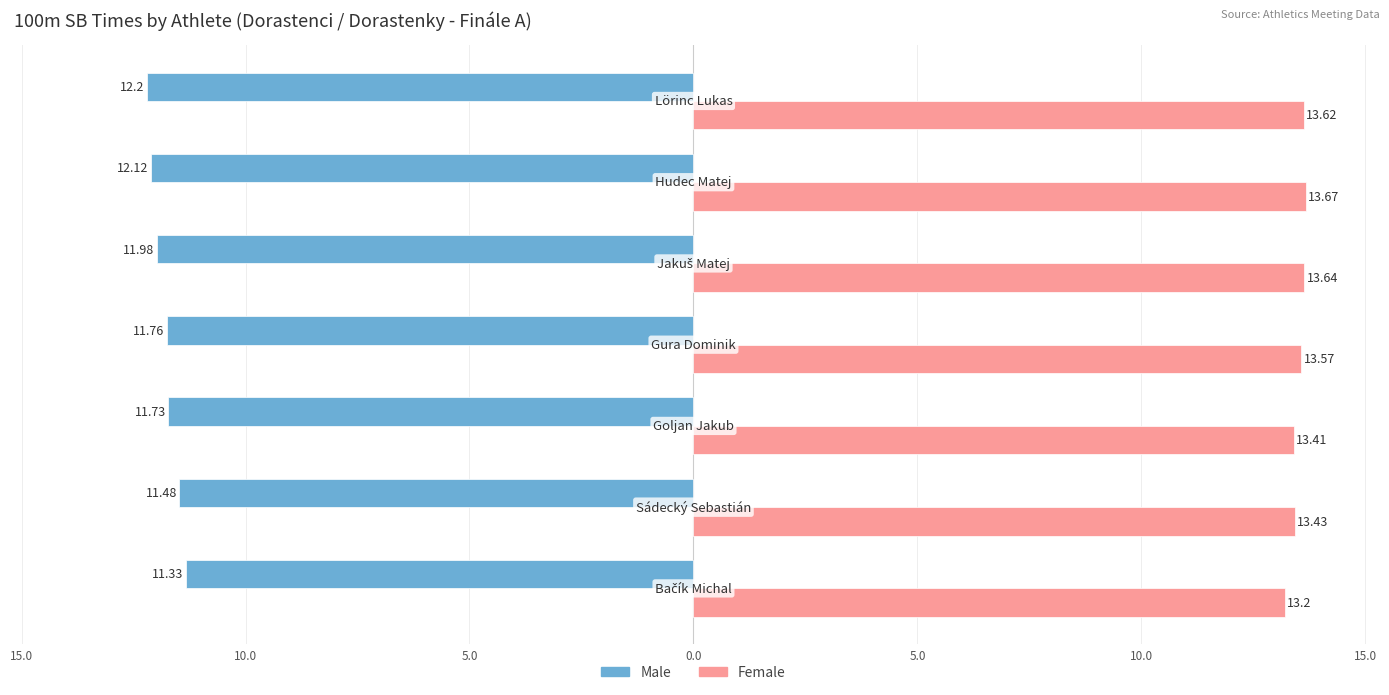

Reading left to right, what are all the values shown in this chart?

Male: 20.0=-11.3	15.0=-11.5	10.0=-11.7	5.0=-11.8	0.0=-12.0	5.0=-12.1	10.0=-12.2
Female: 20.0=13.2	15.0=13.4	10.0=13.4	5.0=13.6	0.0=13.6	5.0=13.7	10.0=13.6